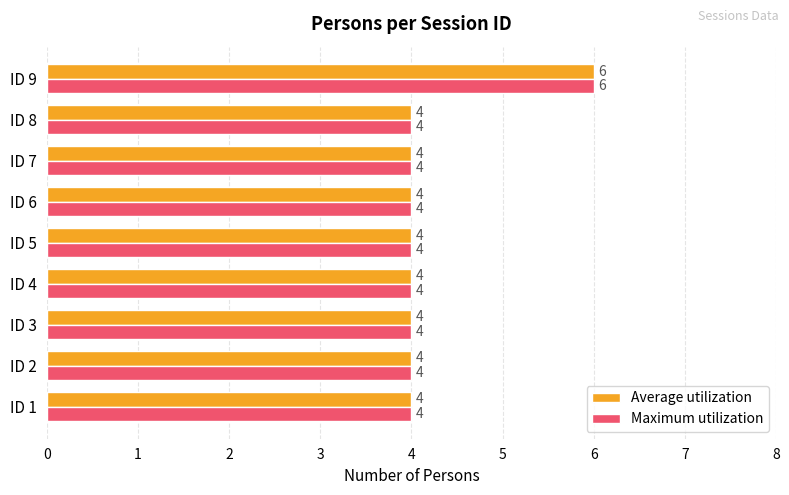

How many values in the Average utilization series exceed 4?

1